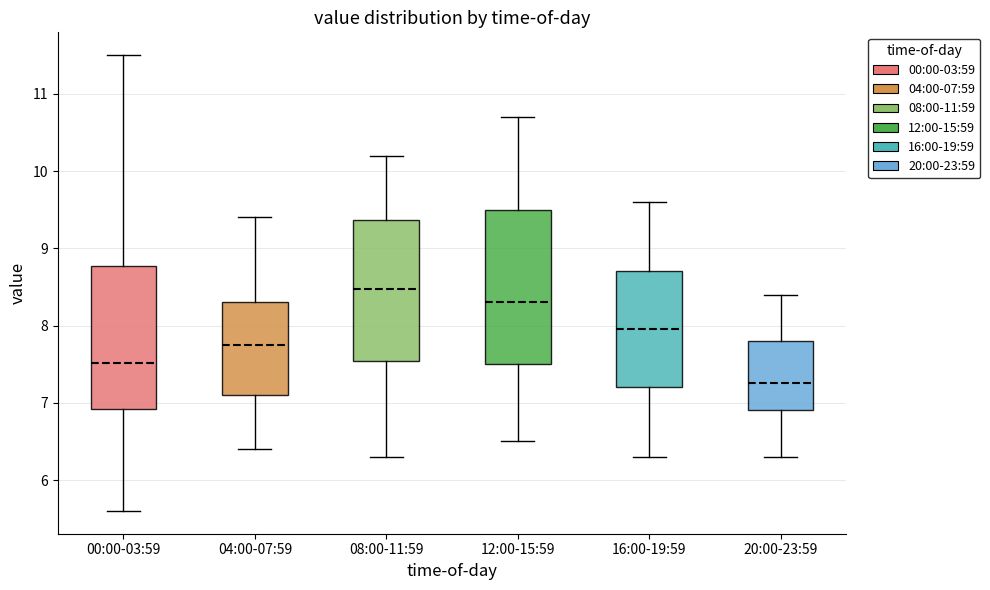

Reading left to right, read every box against the y-axis: the position of its median line, the range the box covers, and the ends of its whiskers. The values are not printed on the chart, so give them approximately, as read against the axis.

00:00-03:59: median 7.5, box 6.9 to 8.8, whiskers 5.6 to 11.5
04:00-07:59: median 7.8, box 7.1 to 8.3, whiskers 6.4 to 9.4
08:00-11:59: median 8.5, box 7.5 to 9.4, whiskers 6.3 to 10.2
12:00-15:59: median 8.3, box 7.5 to 9.5, whiskers 6.5 to 10.7
16:00-19:59: median 8.0, box 7.2 to 8.7, whiskers 6.3 to 9.6
20:00-23:59: median 7.3, box 6.9 to 7.8, whiskers 6.3 to 8.4